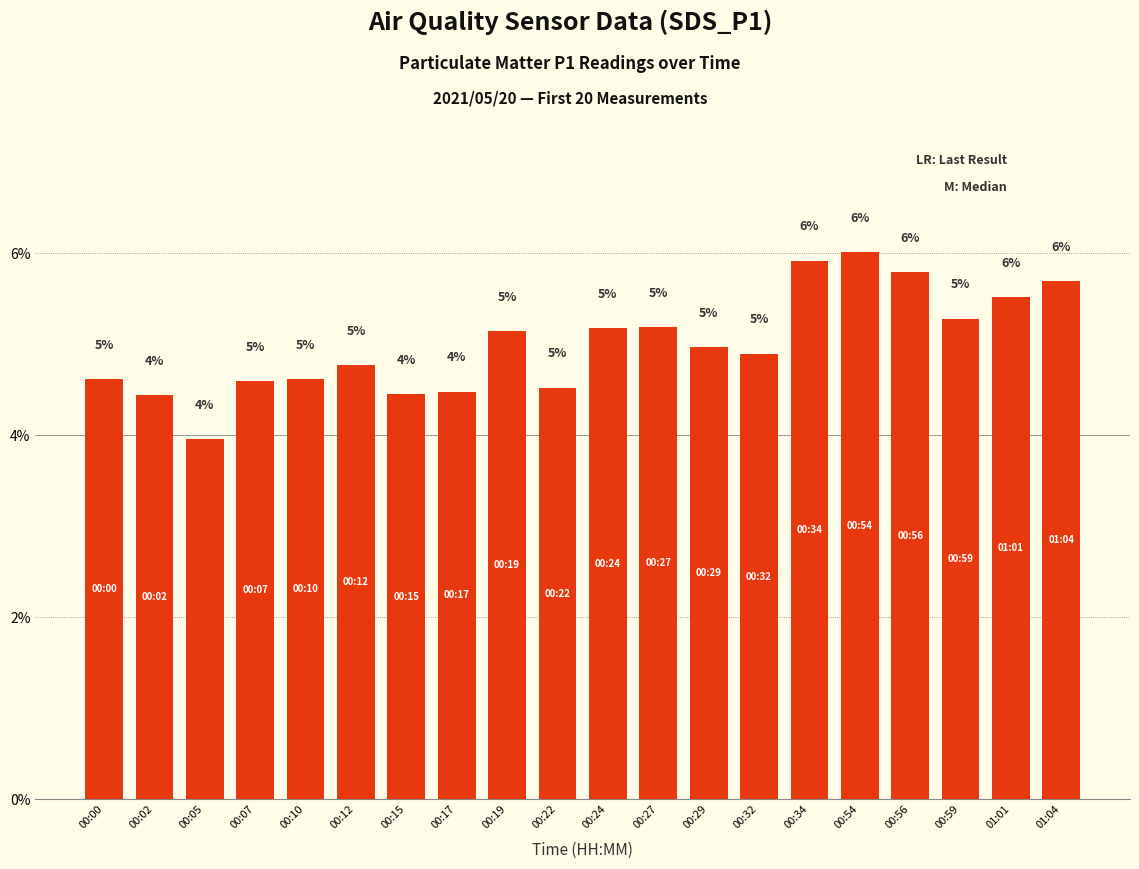

Where is the data nearest to the value 4?

00:05